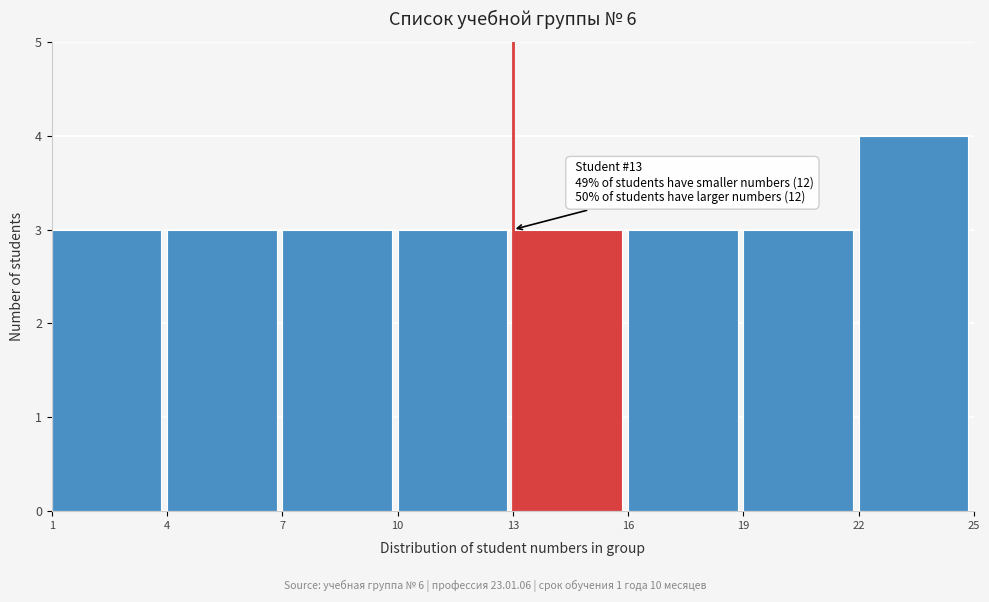

Over which range of the x-axis is the bar tallest?

22 to 25